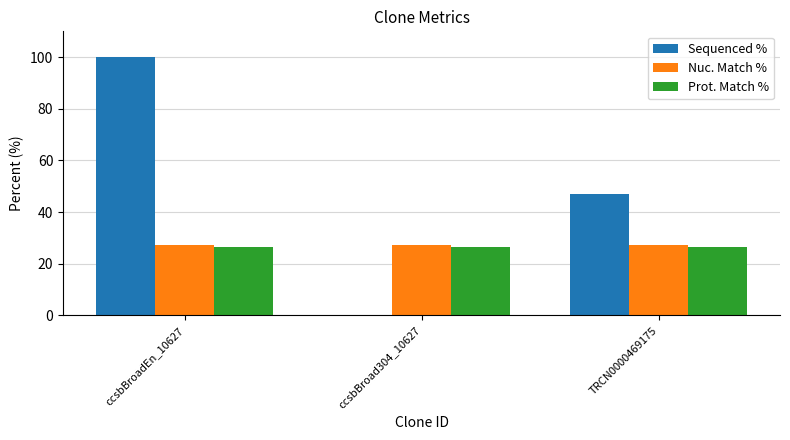

What is the sum of all Nuc. Match % values?

81.3